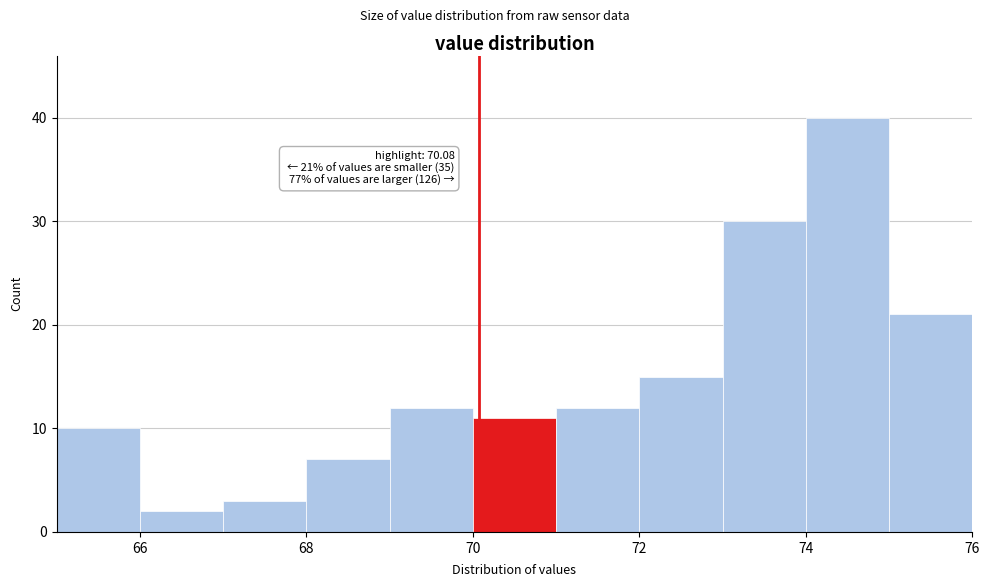

Over which range of the x-axis is the bar tallest?

74 to 75